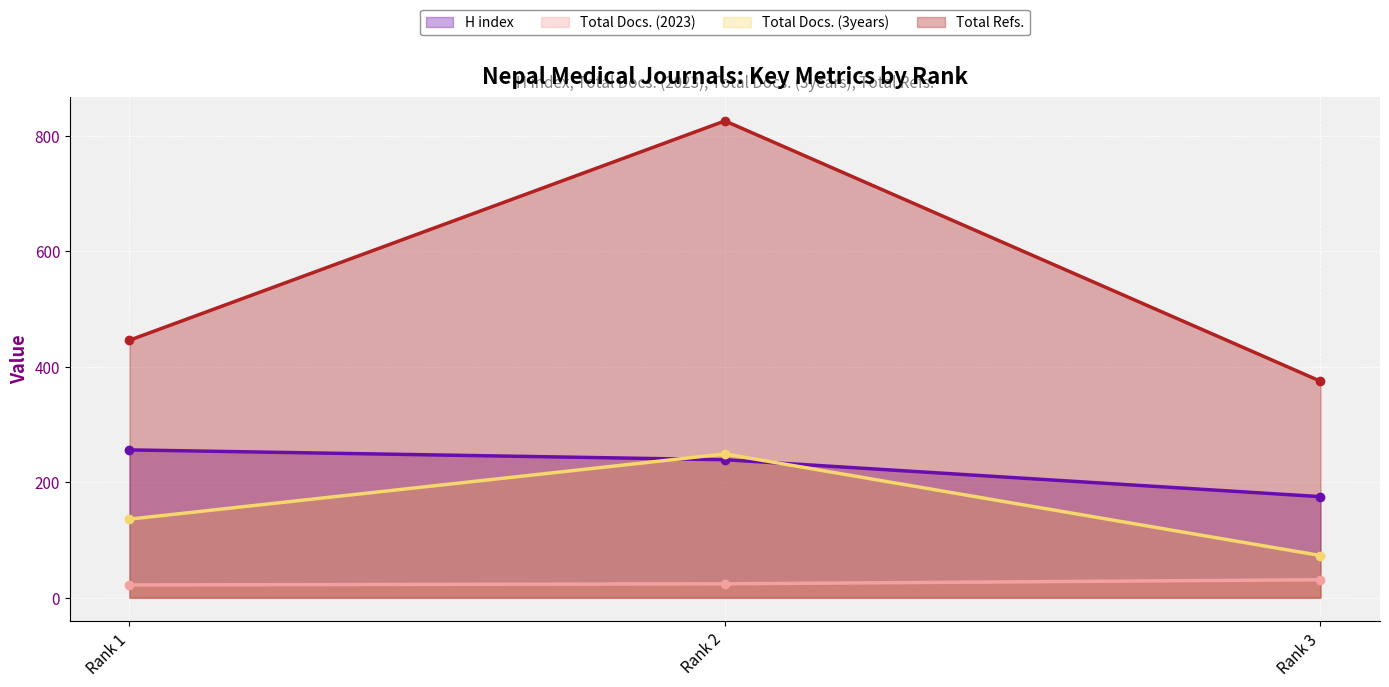

Count the number of data series in this chart.

4